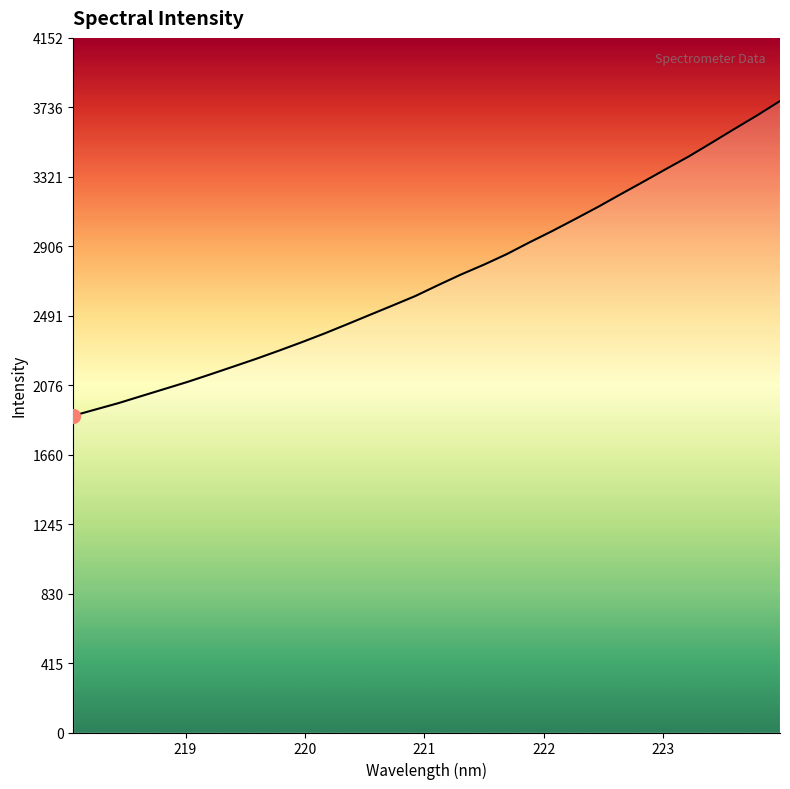

What is the minimum value shown in the chart?

1893.6